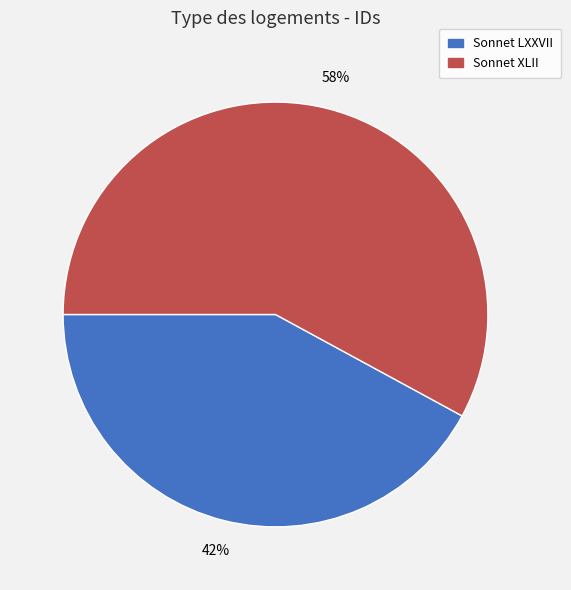

To the nearest percent, what is the average slice percentage?

50%